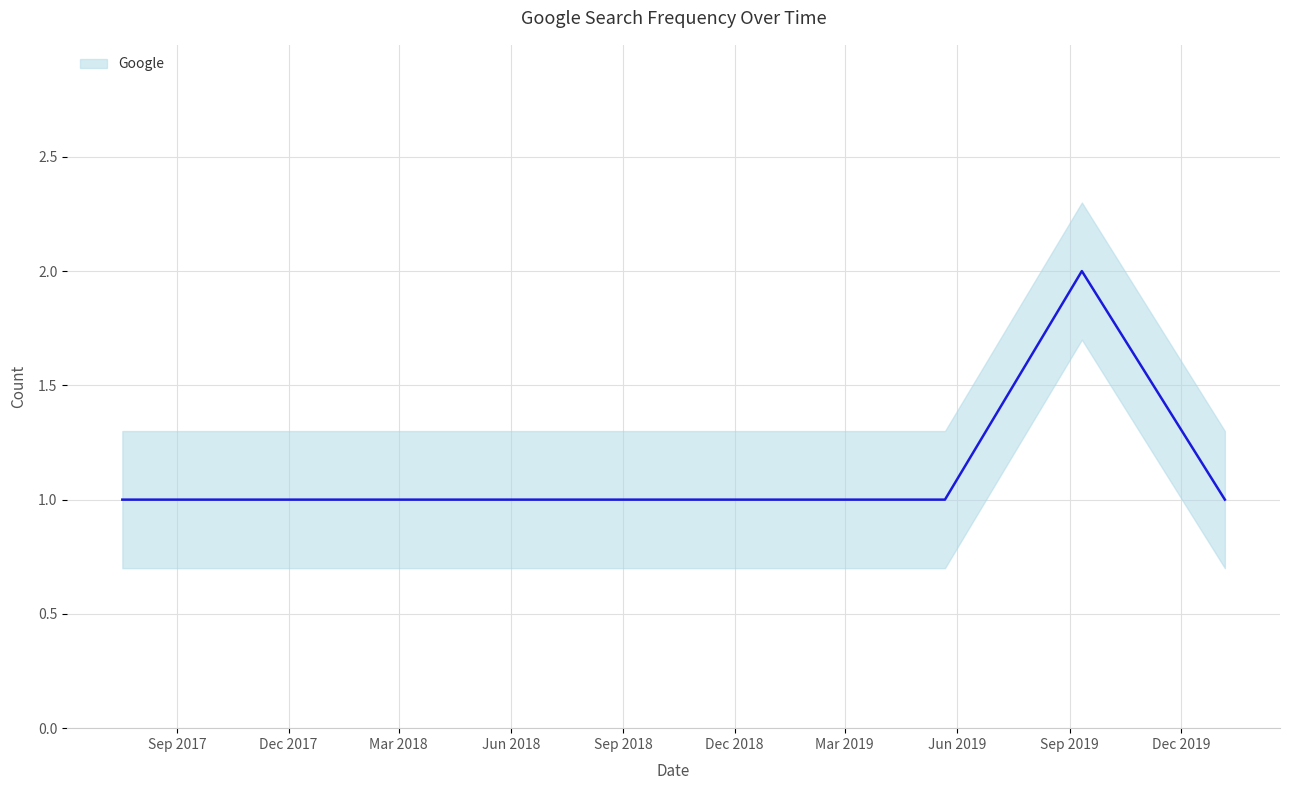

What is the greatest value displayed?

2